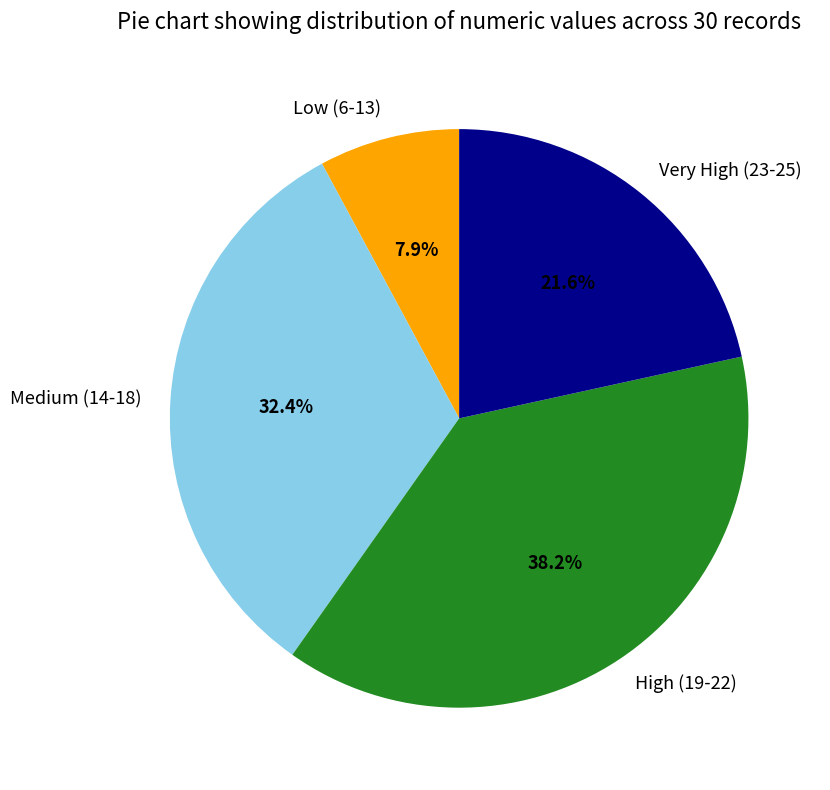

Approximately how many times larger is the value at Very High (23-25) compared to High (19-22)?

0.6